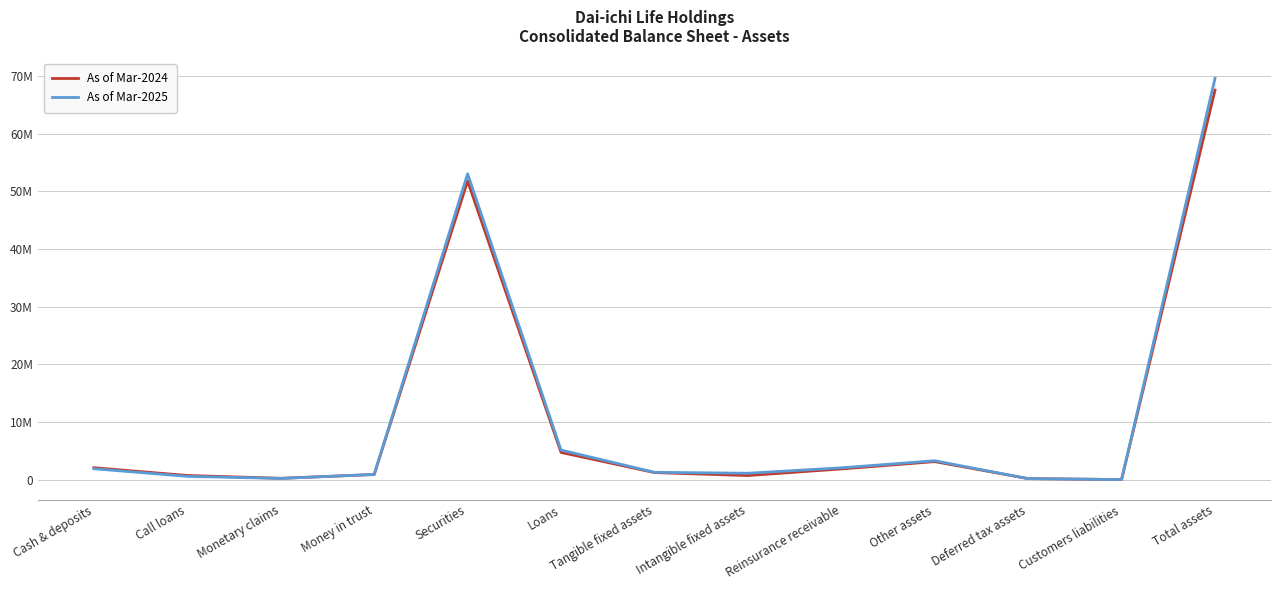

True or false: As of Mar-2025 has more than 1 points higher than both neighbors.

True